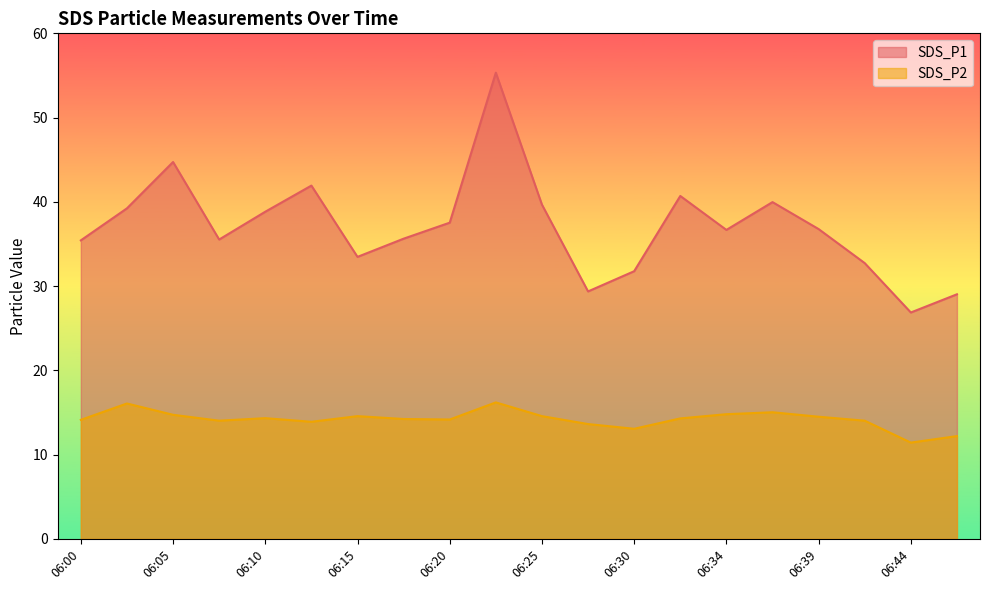

List the series in order of their peak value, highest first.

SDS_P1, SDS_P2